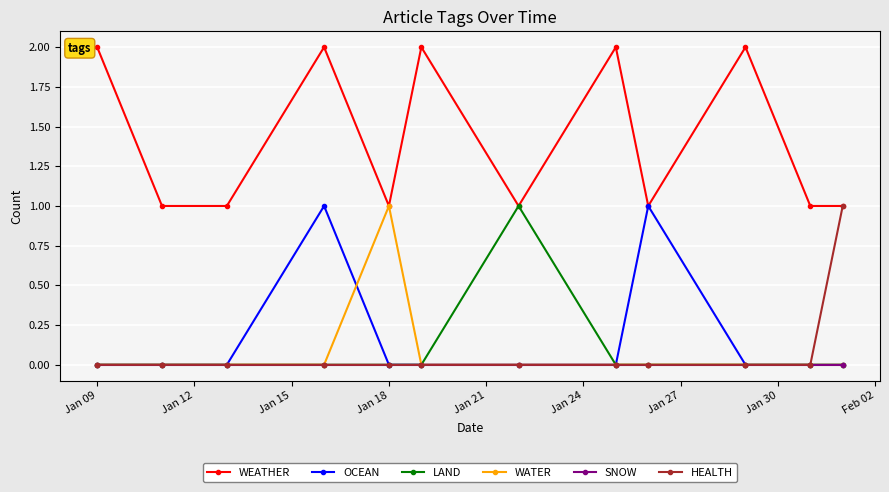

True or false: OCEAN has more than 1 interior local peaks.

True